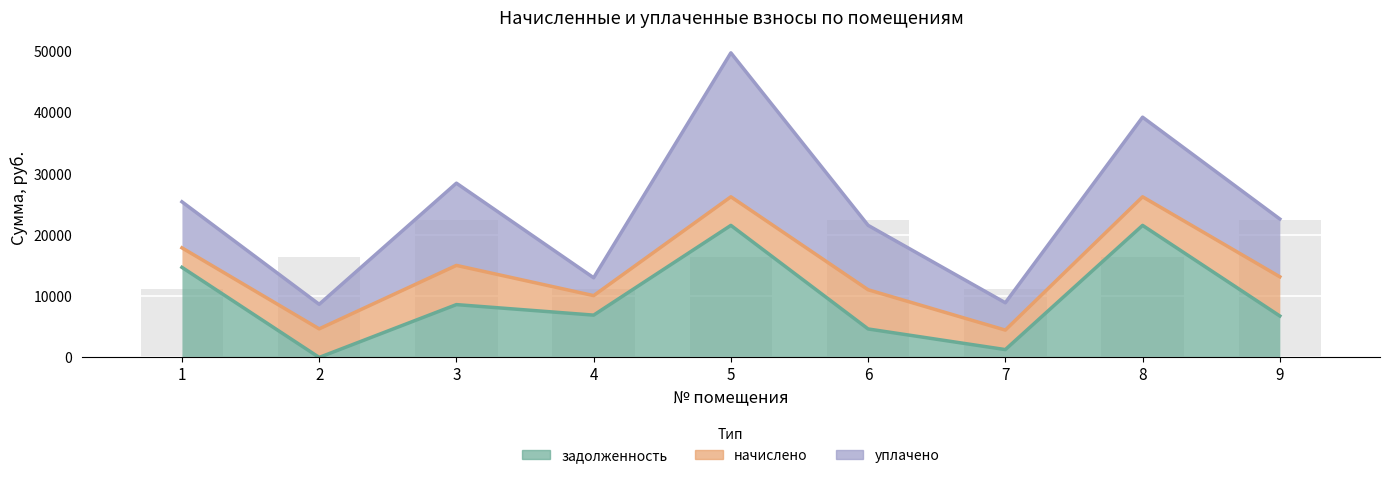

What is the value of the задолженность bar at the 4th from the left?

6911.7